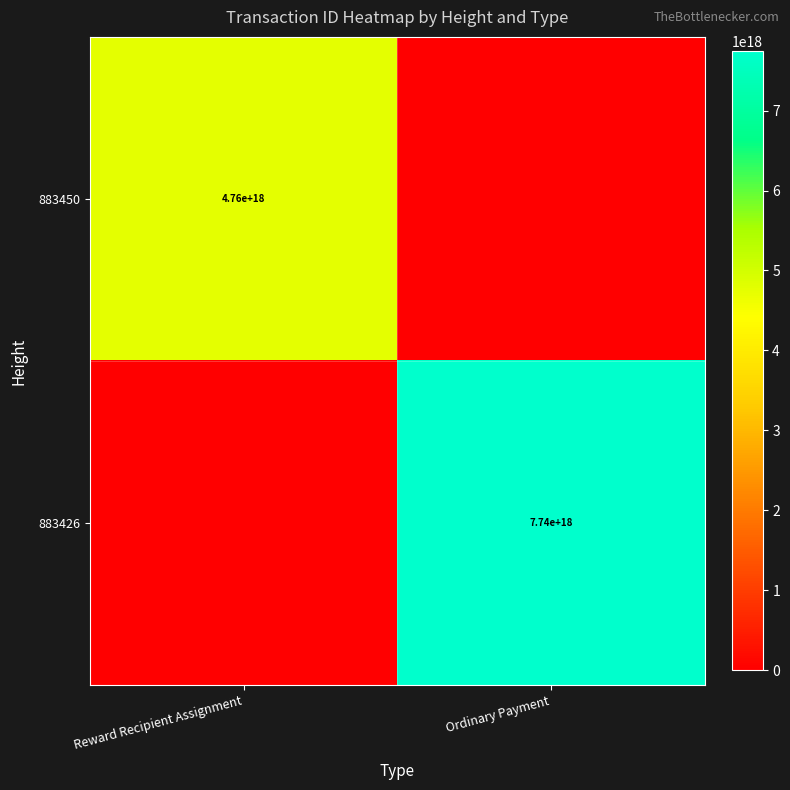

What is the spread (max minus min) of values at Ordinary Payment?

7740120217506875392